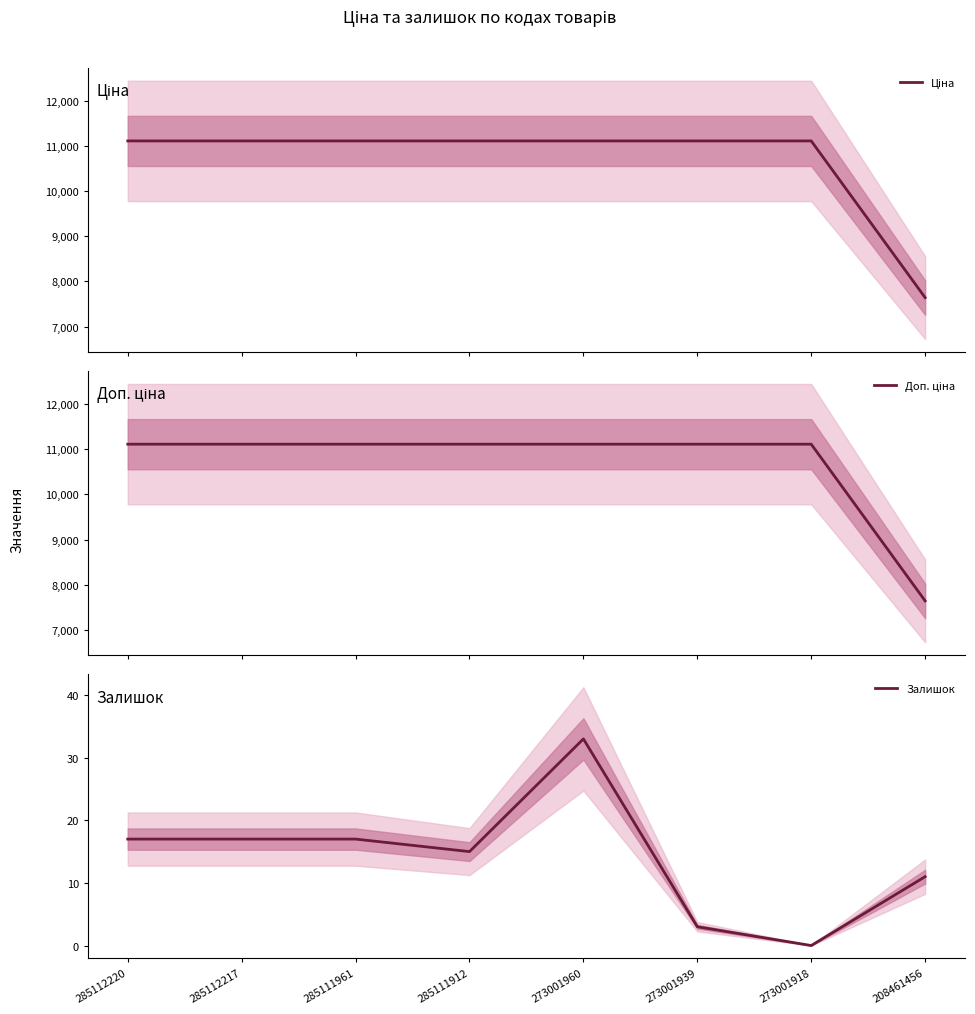

What is the value of the Залишок point at the 6th from the left?

3.0